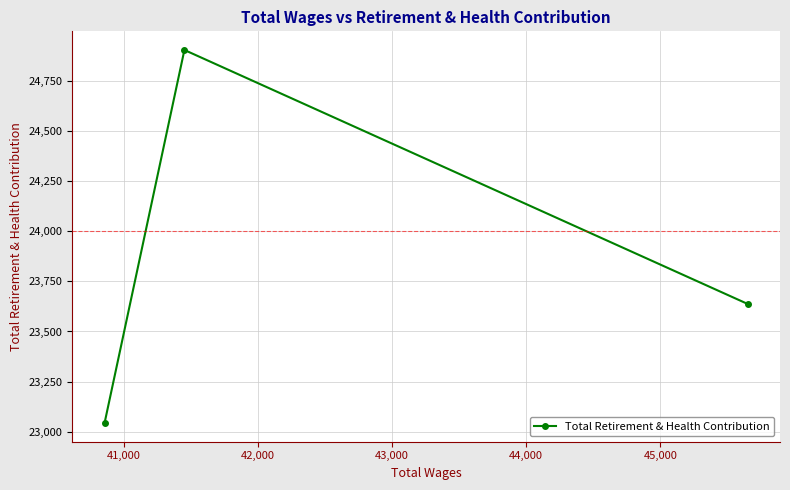

What is the smallest value displayed?

23043